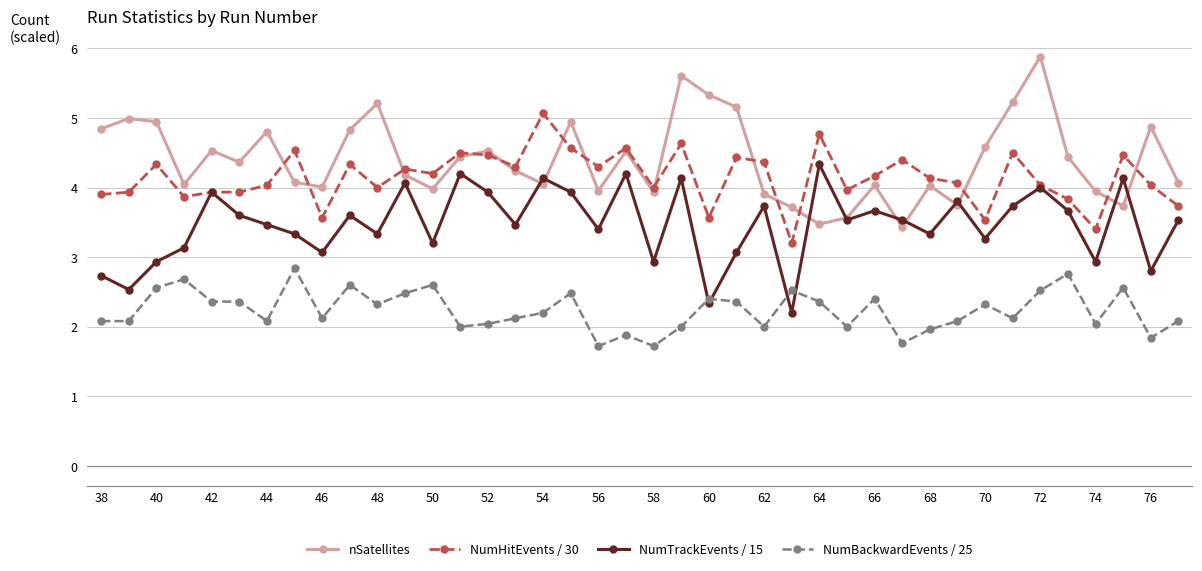

True or false: NumTrackEvents / 15 and NumBackwardEvents / 25 intersect in this chart.

True